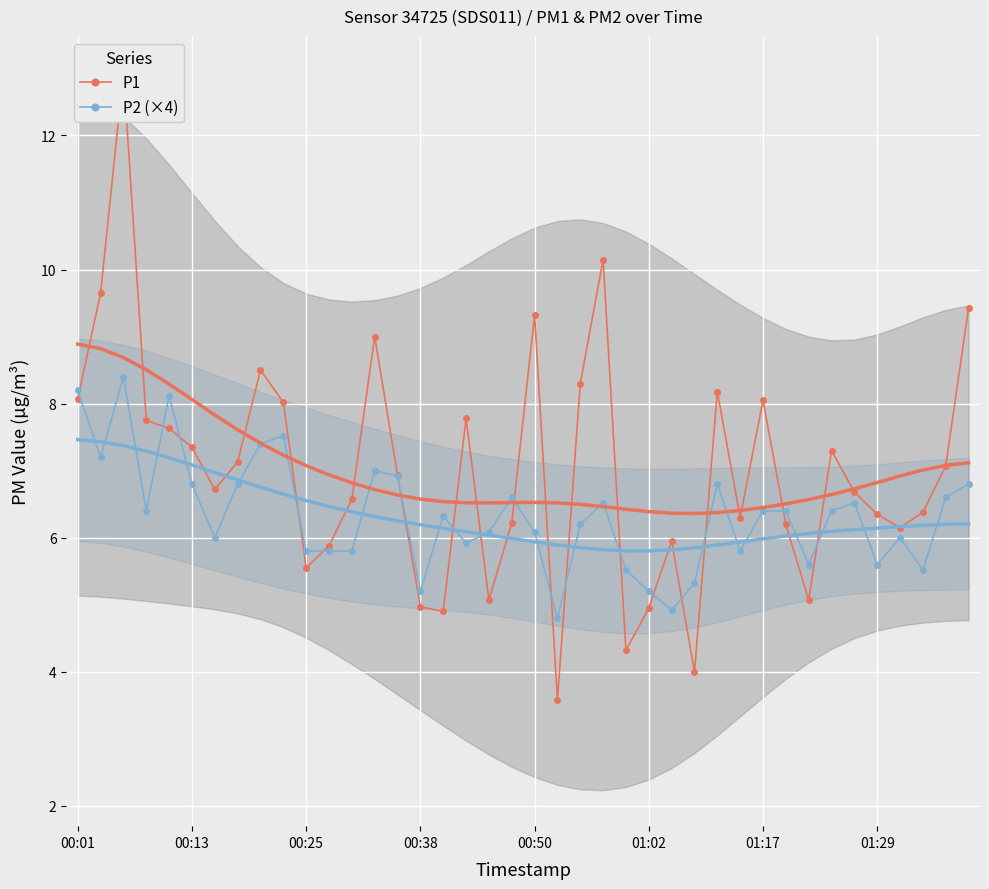

True or false: P2 (×4) and P1 intersect in this chart.

True